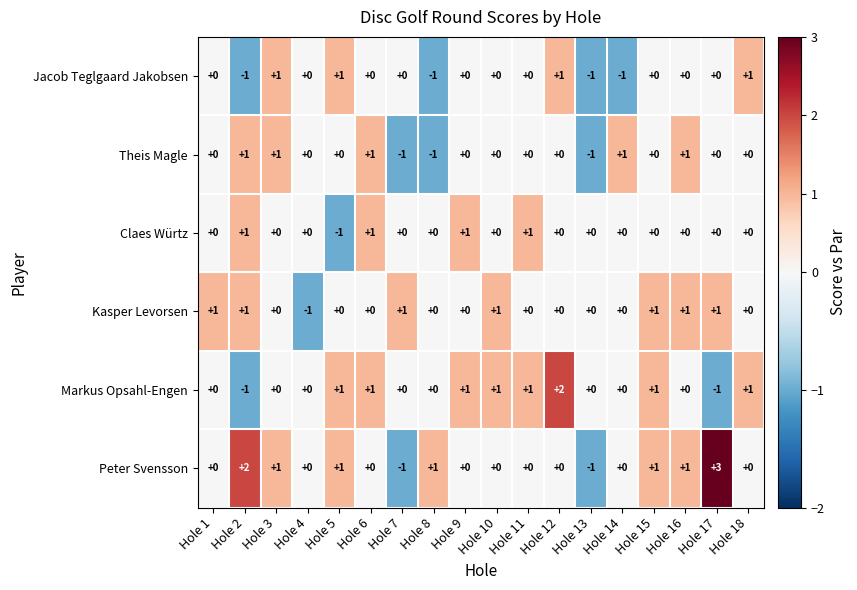

How many Markus Opsahl-Engen values are between 0 and 1?

15